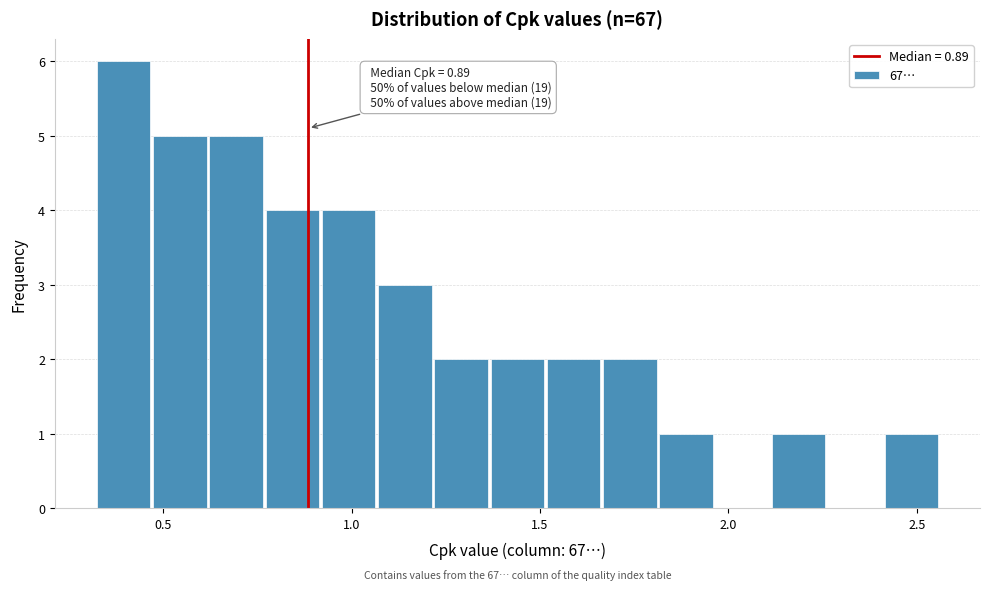

Read against the x-axis, roughly where is the centre of the tallest bar?

0.40